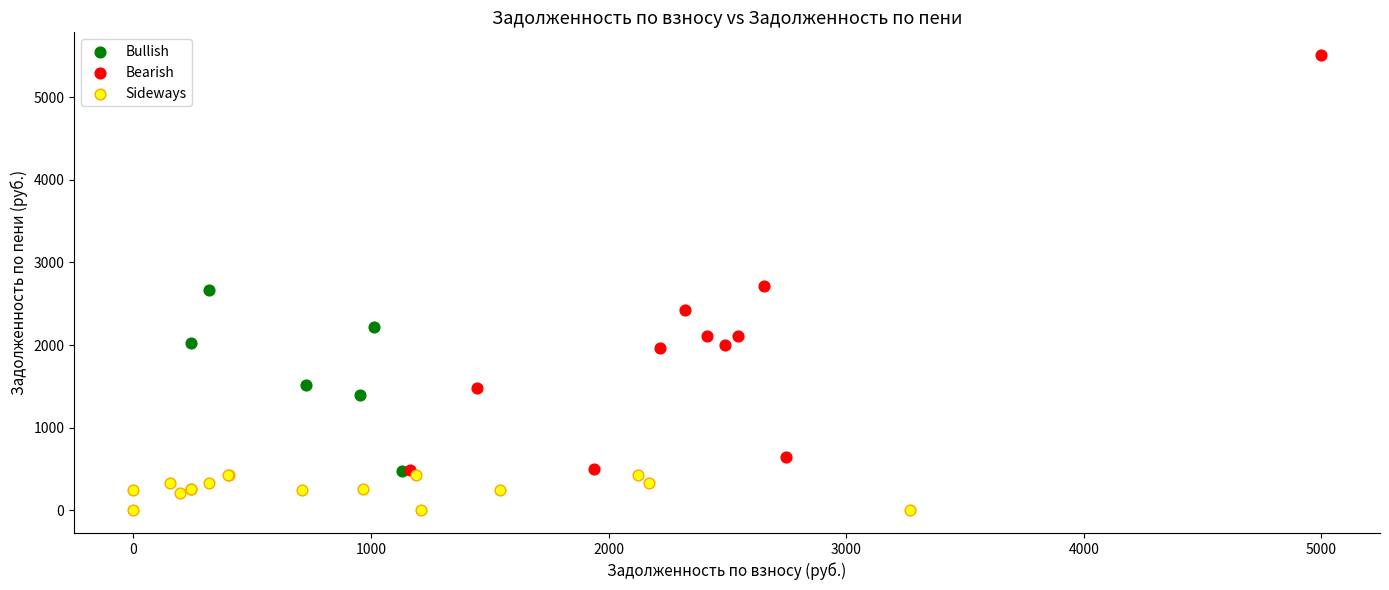

Which series contains the lowest Y value?

Sideways